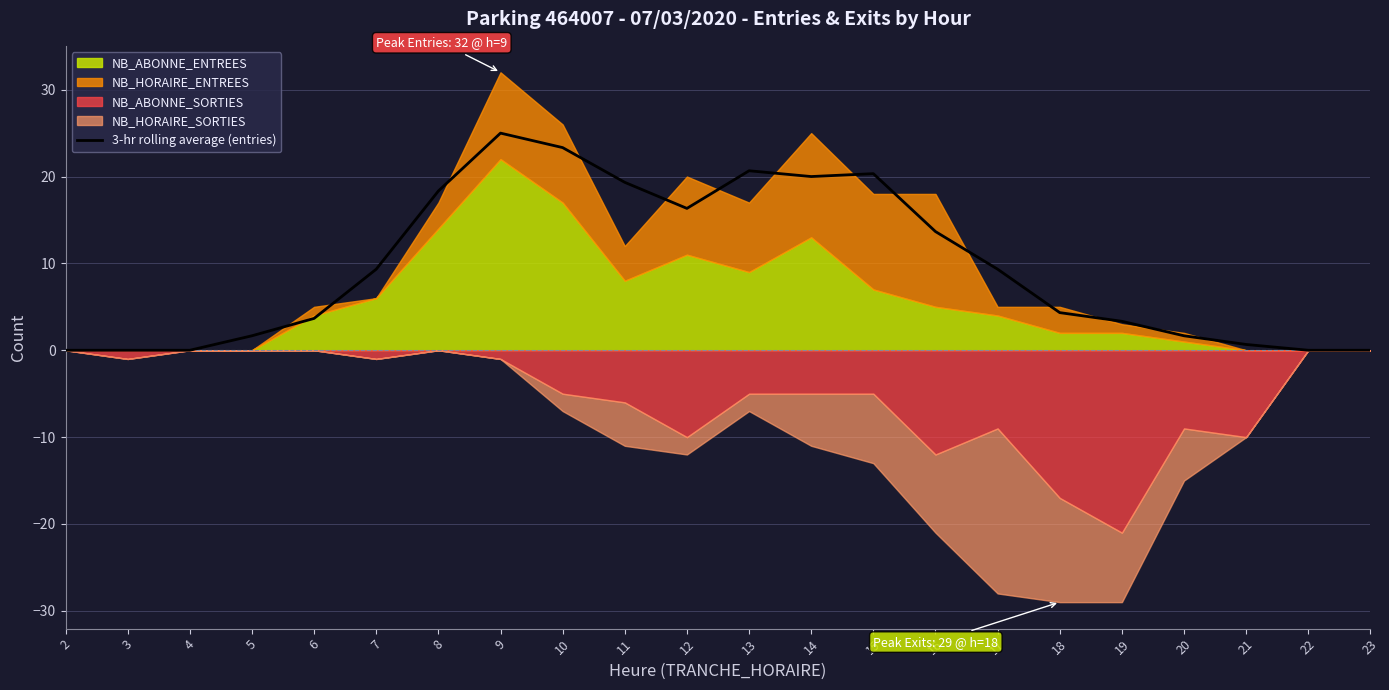

What is the sum of the values at 14 and 16?

33.7